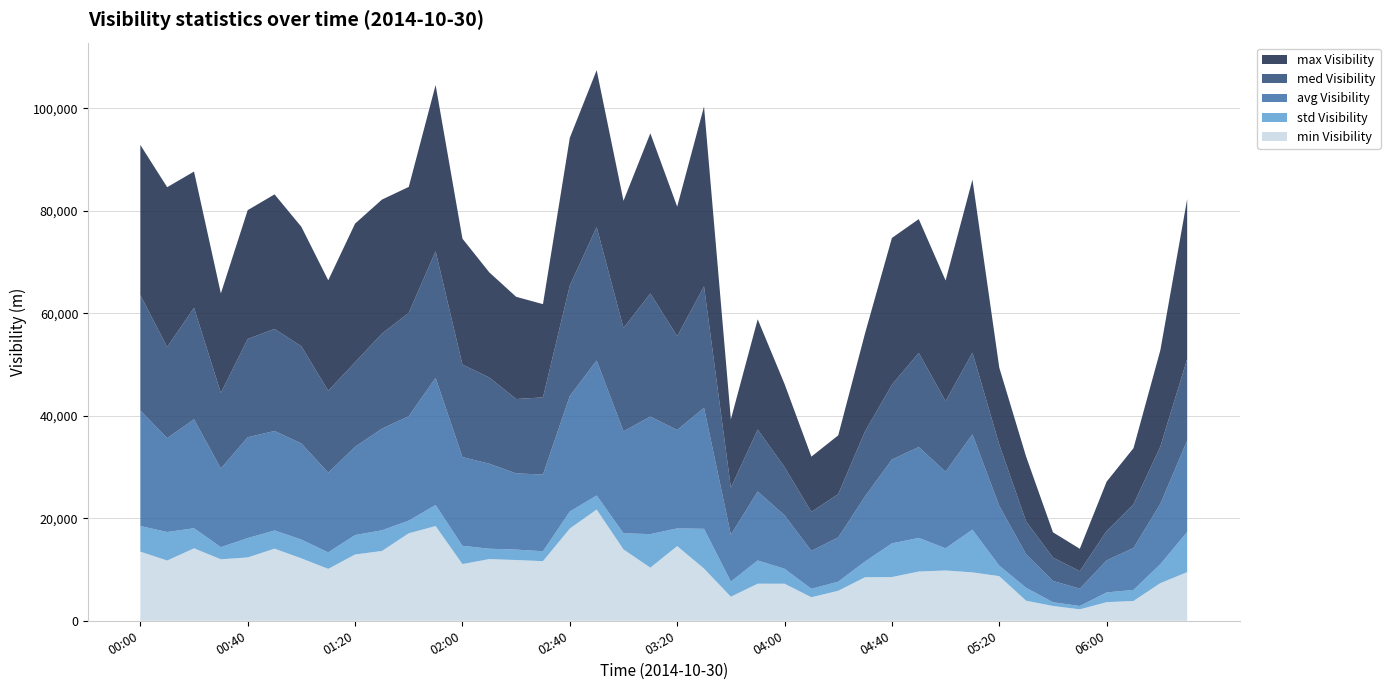

Reading left to right, transcribe all the data shown in this chart.

min(Visibility (m)): 13494	11756	14140	12002	12362	14073	12182	10128	12935	13620	17073	18485	11064	12038	11855	11634	18001	21707	13924	10365	14575	10187	4693	7237	7230	4594	5852	8502	8534	9608	9817	9444	8709	3914	2891	2232	3633	3869	7345	9491
std(Visibility (m)): 4999	5564	3922	2369	3772	3552	3665	3220	3797	4037	2466	4110	3567	2023	2034	1941	3322	2741	3153	6544	3451	7760	2955	4532	2916	1639	1781	3076	6565	6566	4331	8340	2044	2519	725	650	1899	2153	3699	7842
avg(Visibility (m)): 22540	18321	21251	15349	19683	19413	18744	15555	17217	19829	20389	24809	17319	16588	14869	14965	22544	26352	19897	22943	19214	23603	9145	13469	10438	7419	8637	12714	16366	17725	14940	18604	11659	6537	4164	3374	6251	8186	11786	17827
med(Visibility (m)): 22522	17780	21762	14756	19168	19924	18974	15988	16510	18544	20156	24718	18036	16837	14520	15051	21544	26041	20162	24022	18294	23711	9192	12076	9416	7604	8461	12696	14598	18383	13768	15932	11968	6412	4544	3434	5730	8536	11172	15931
max(Visibility (m)): 29304	31193	26589	19408	25149	26249	23314	21549	27049	26158	24588	32428	24586	20509	19946	18196	28836	30610	24820	31257	25287	35089	13327	21520	16213	10779	11454	19132	28646	26105	23554	33769	15015	12646	4943	4359	9646	10944	18788	31202